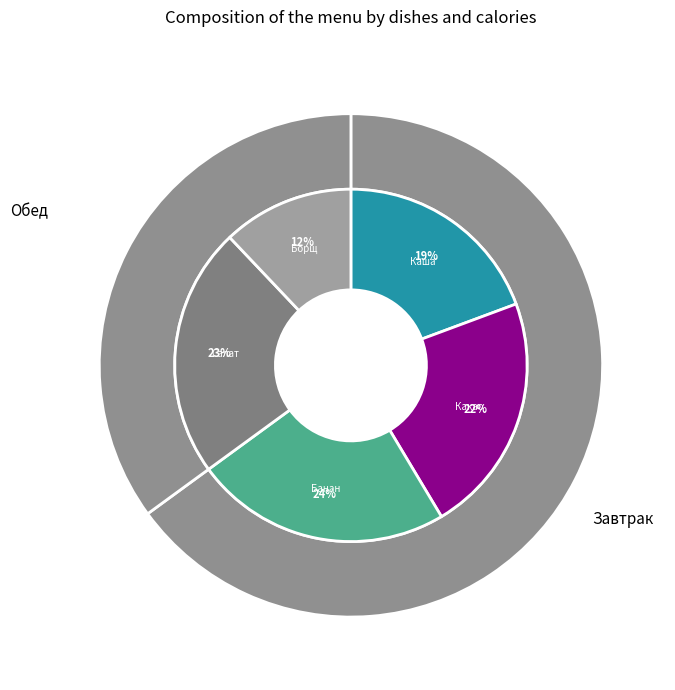

The банан slice represents 36% of the pie. True or false?

False